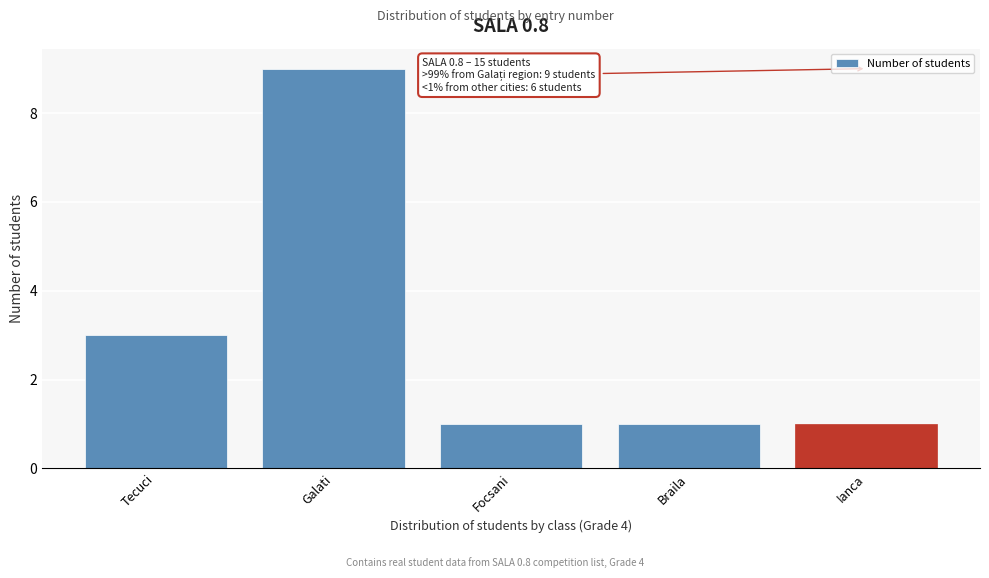

Reading left to right, what are all the values shown in this chart?

Tecuci=3	Galati=9	Focsani=1	Braila=1	Ianca=1